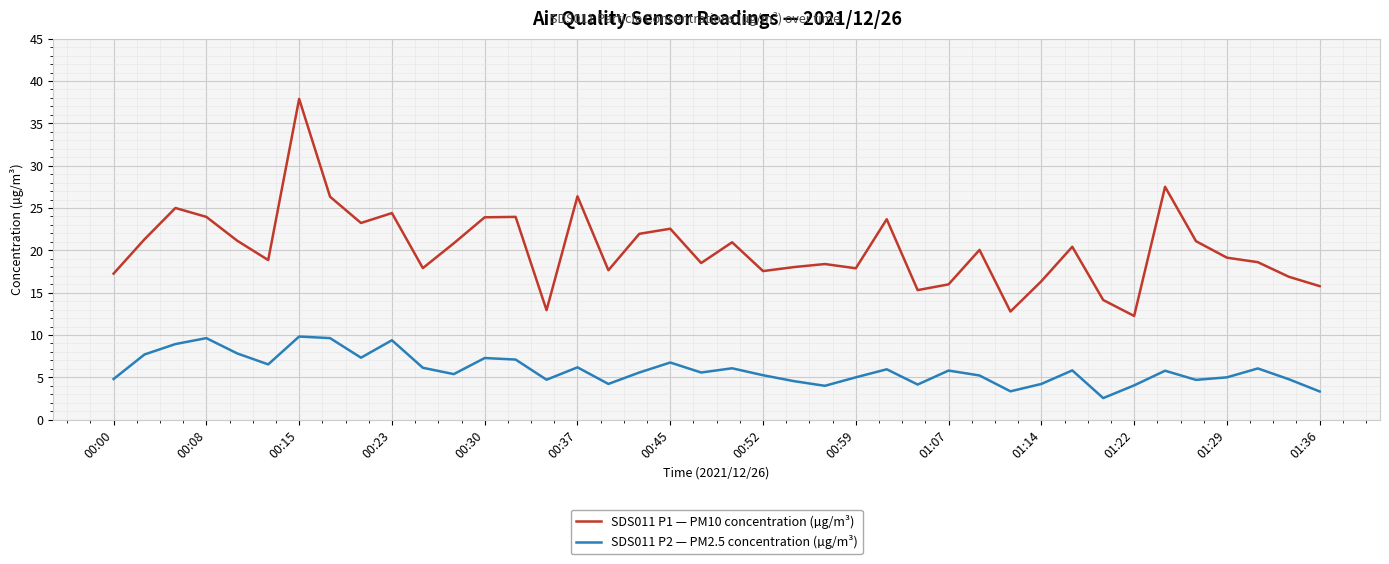

True or false: SDS011 P2 — PM2.5 concentration (µg/m³) and SDS011 P1 — PM10 concentration (µg/m³) intersect in this chart.

False